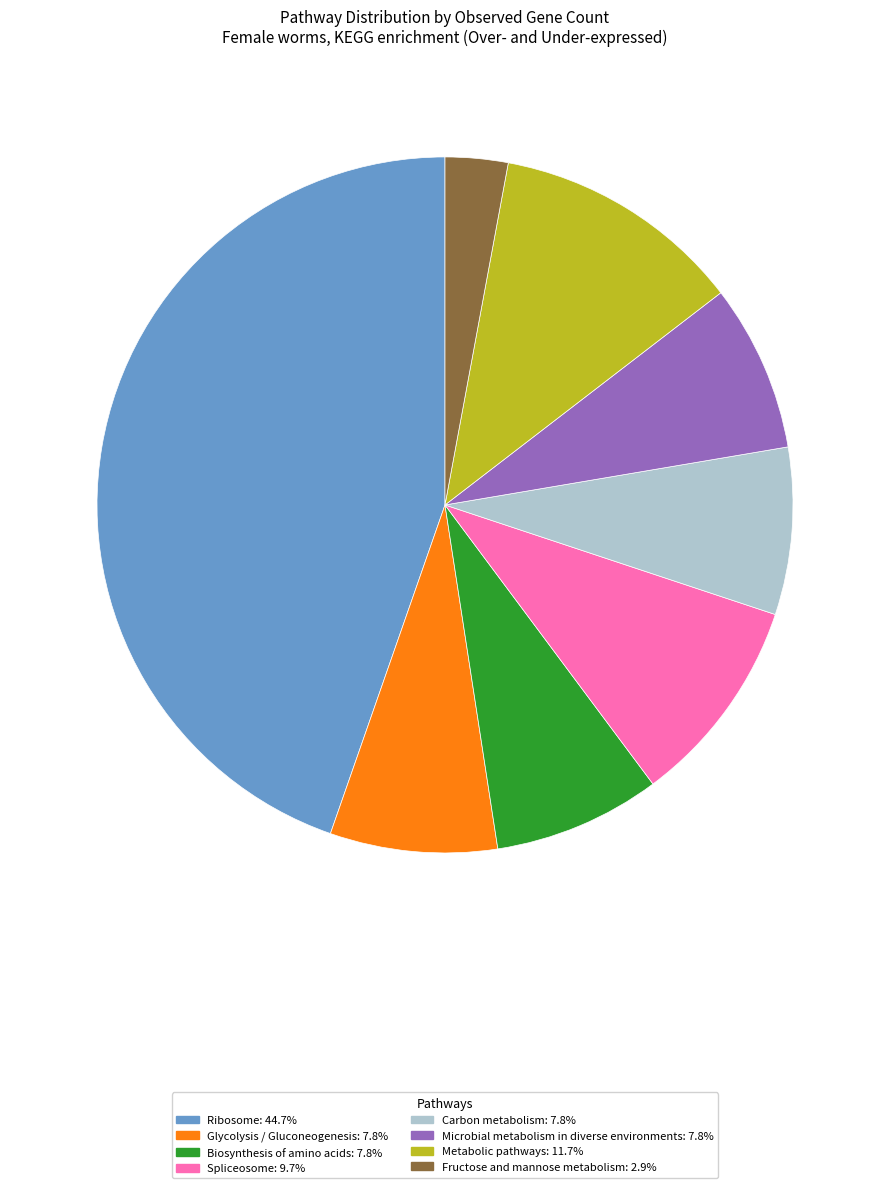

Is there any slice that represents more than half of the pie?

No